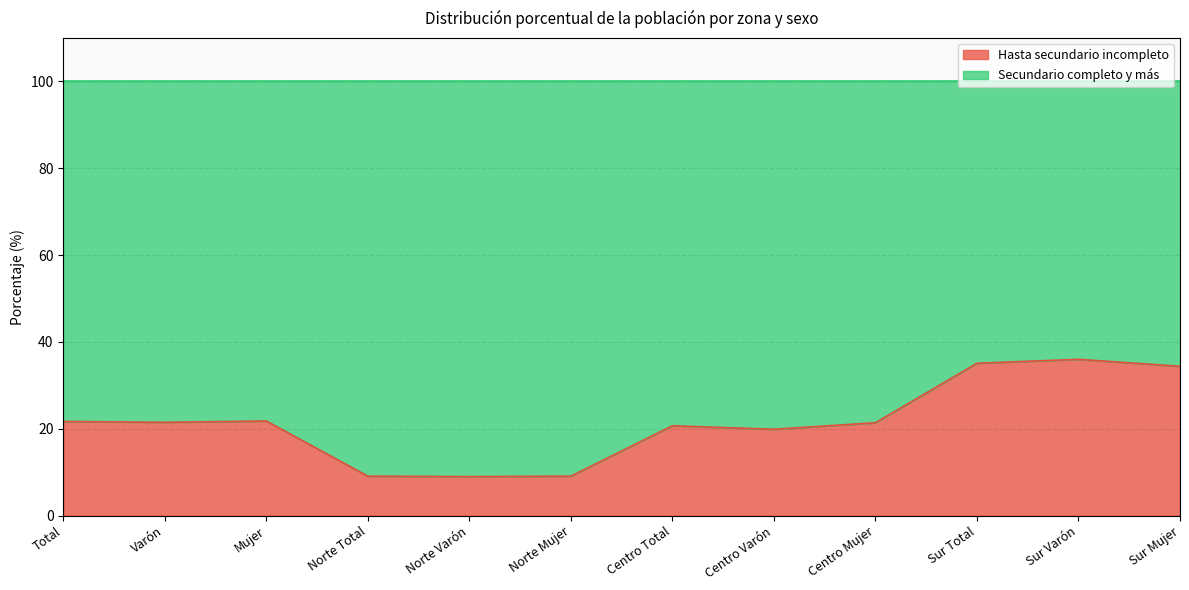

What is the smallest value displayed?

9.0